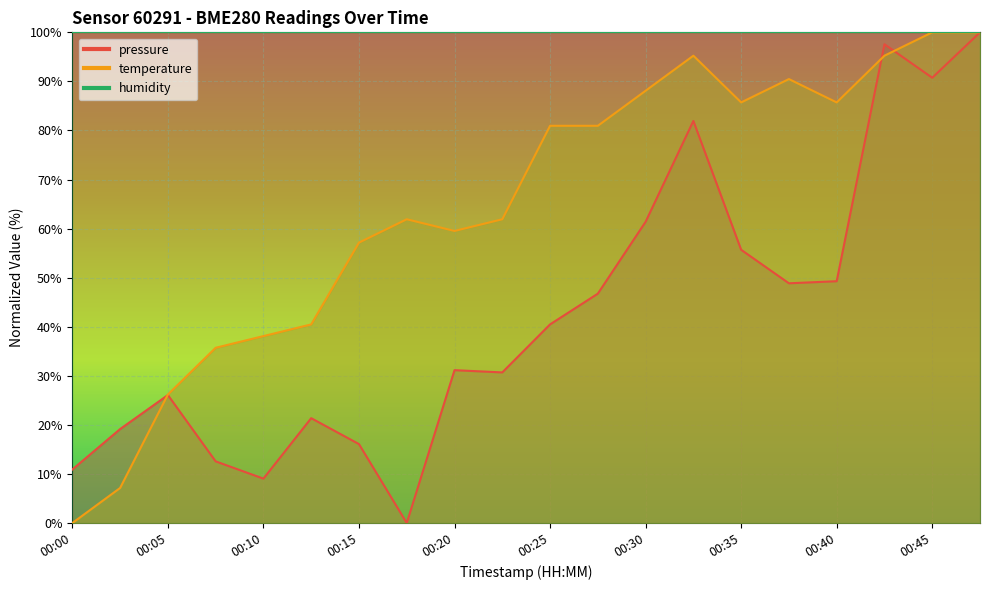

Rank the categories by temperature value from lowest to highest.

00:00, 00:03, 00:05, 00:08, 00:10, 00:13, 00:15, 00:20, 00:18, 00:23, 00:25, 00:28, 00:35, 00:40, 00:30, 00:37, 00:32, 00:42, 00:45, 00:47